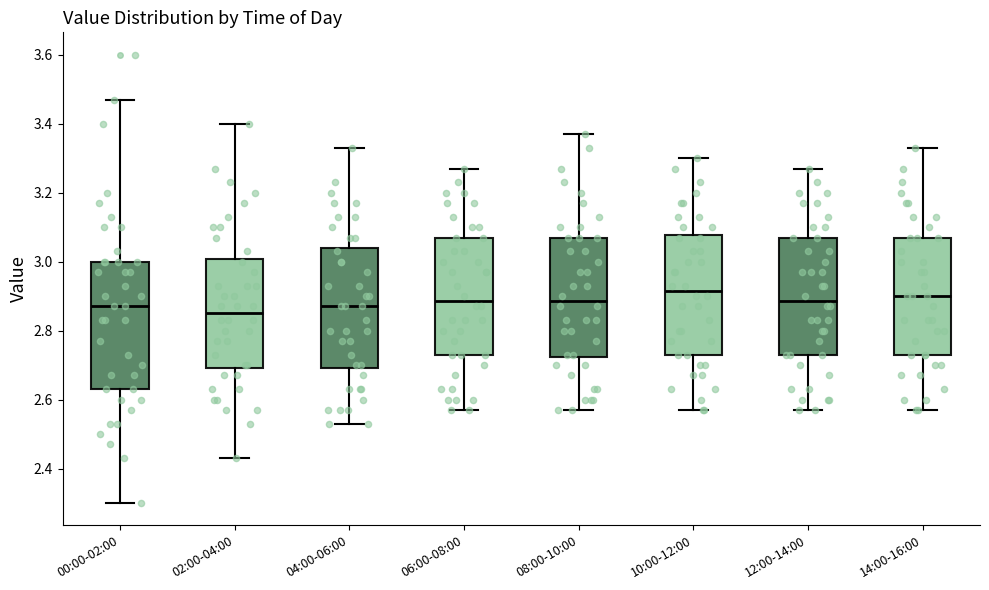

Which box's median line is the lowest?

02:00-04:00